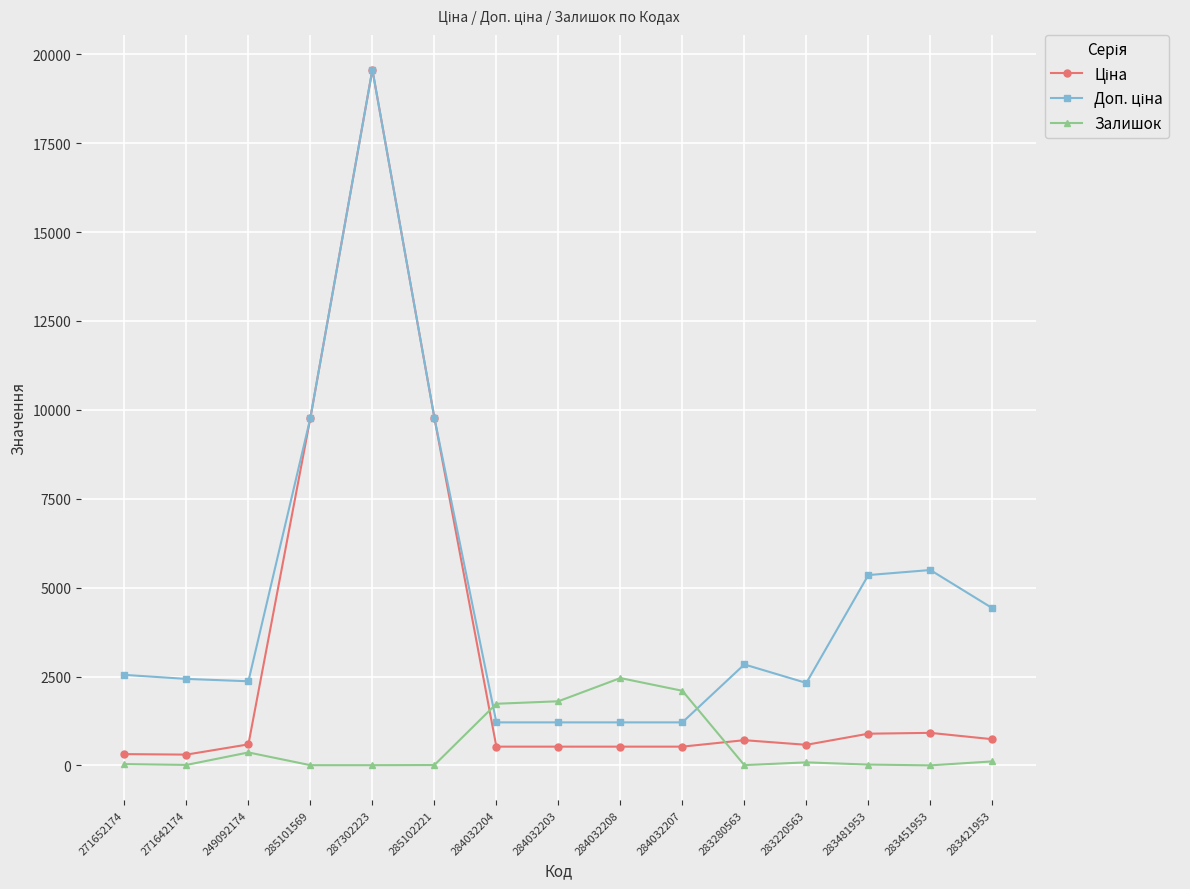

Which category has the highest value across all series?

287302223